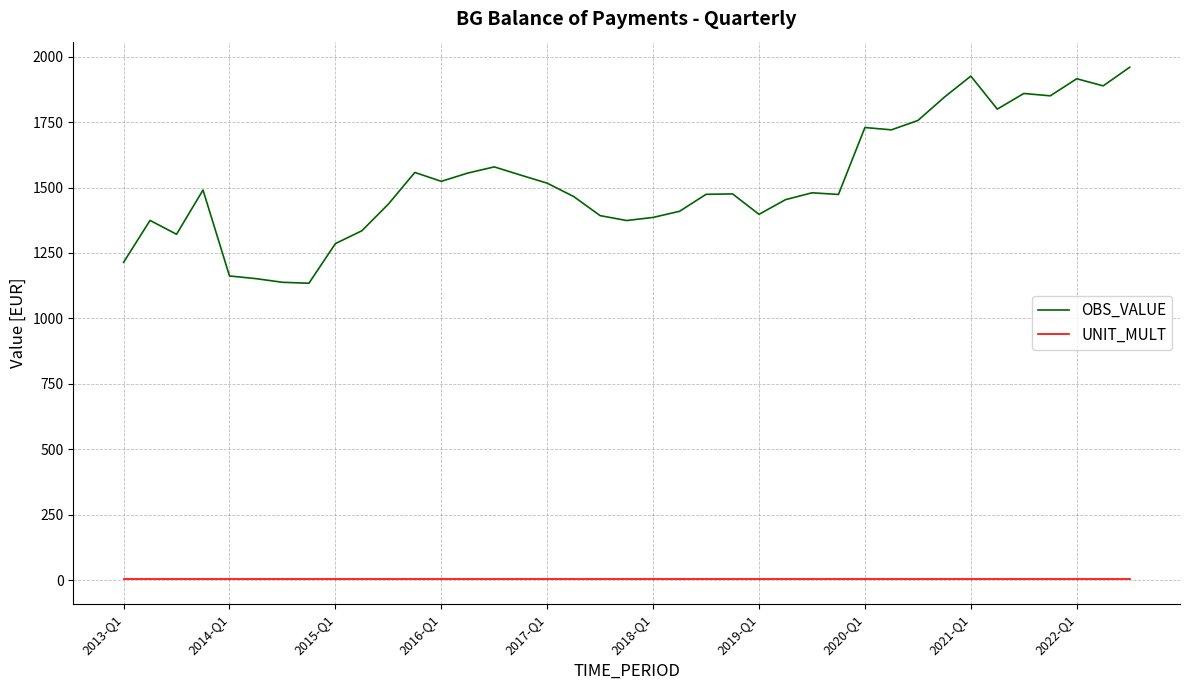

Which series has the largest range (max minus min)?

OBS_VALUE